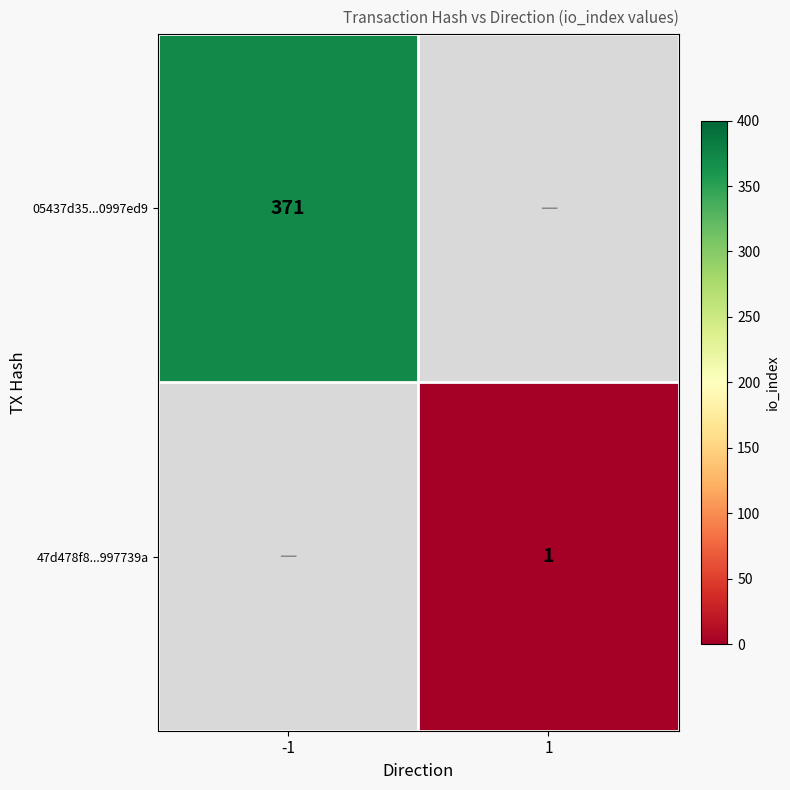

Is it true that 47d478f8...997739a equals 2 at 1?

False